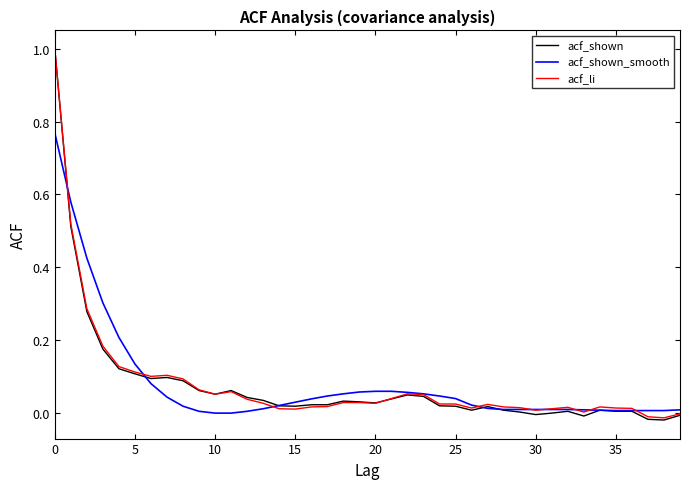

Which series has the widest spread of values?

acf_shown